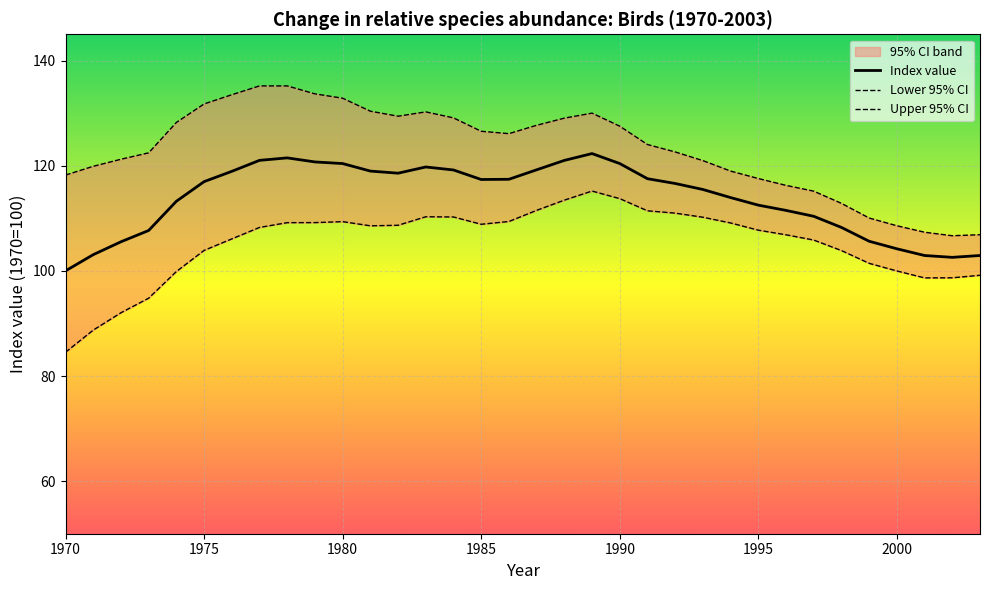

Is this an area chart (filled region under the line)?

No